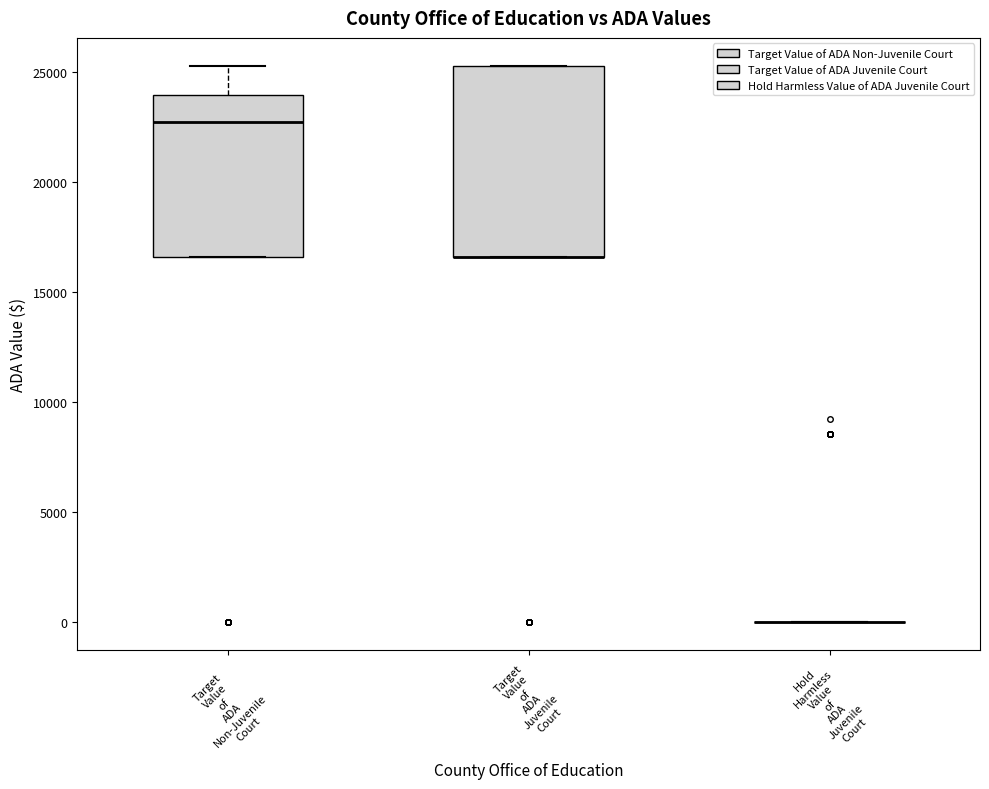

Reading left to right, transcribe this box plot: for each box, give where its median line is, the range the box spans, and where its two whiskers end, as read against the y-axis. The values are not printed on the chart, so give them approximately, as read against the axis.

Target Value of ADA Non-Juvenile Court: median 22500, box 16500 to 24000, whiskers 16500 to 25500
Target Value of ADA Juvenile Court: median 16500 (drawn on the box's lower edge), box 16500 to 25500, whiskers 16500 to 25500
Hold Harmless Value of ADA Juvenile Court: box collapsed to a line at 0, whiskers 0 to 0